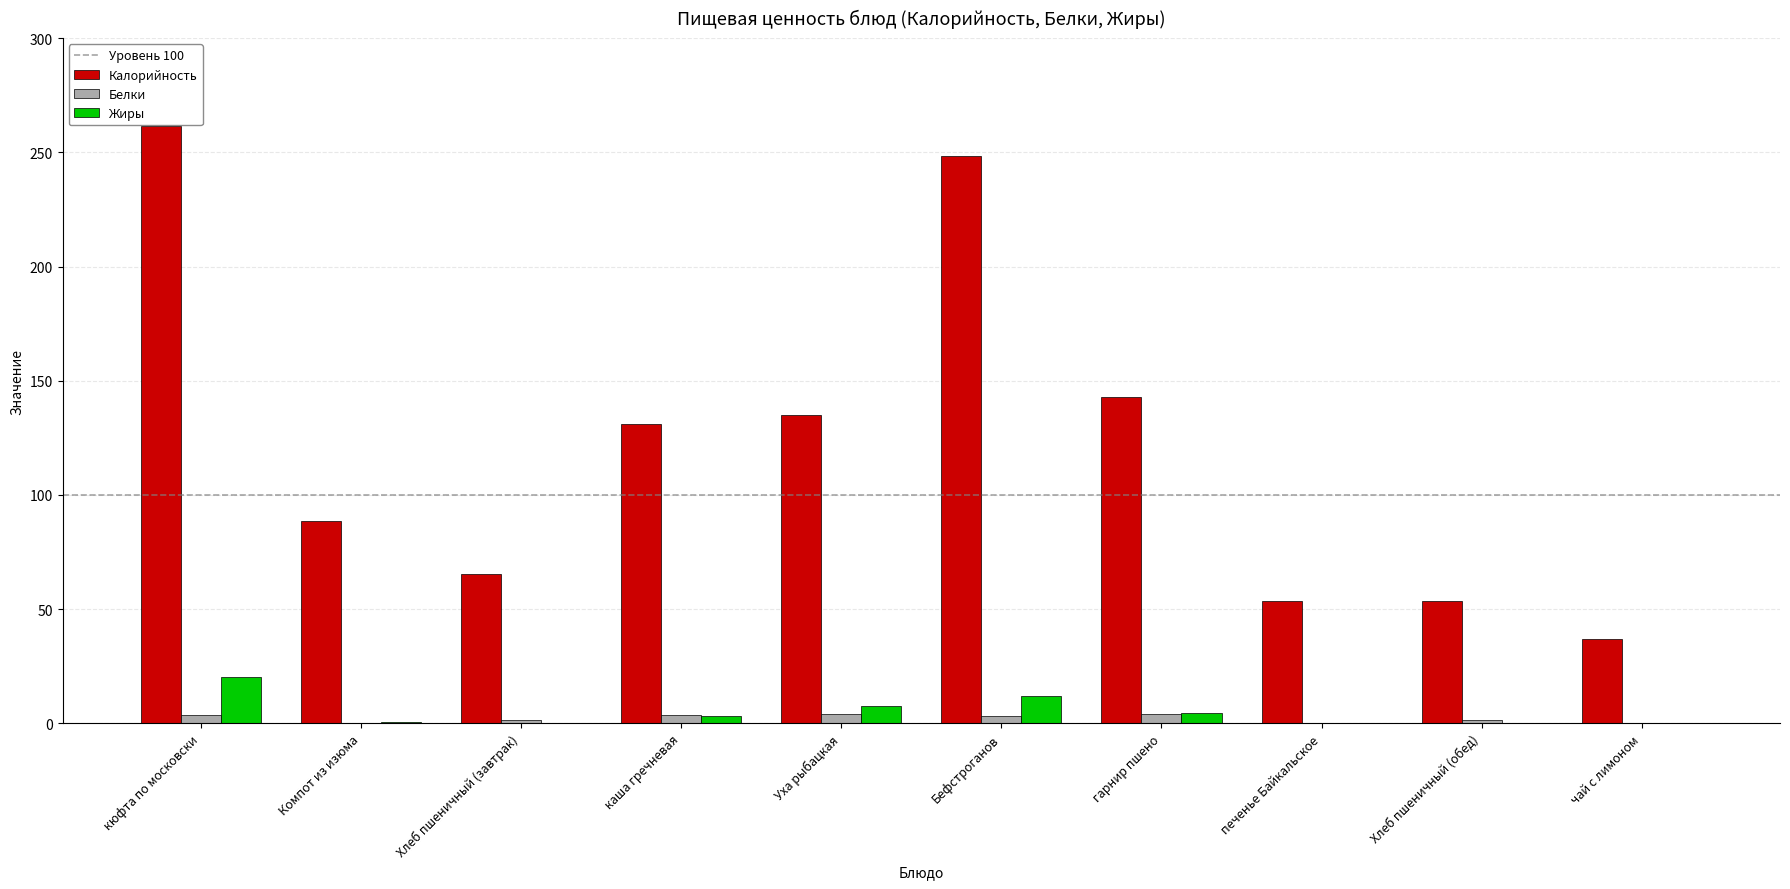

How many groups of bars are there?

10